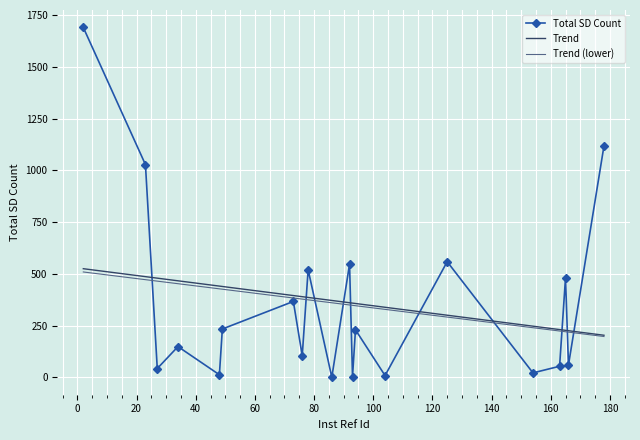

What is the difference between the maximum and minimum values?

1689